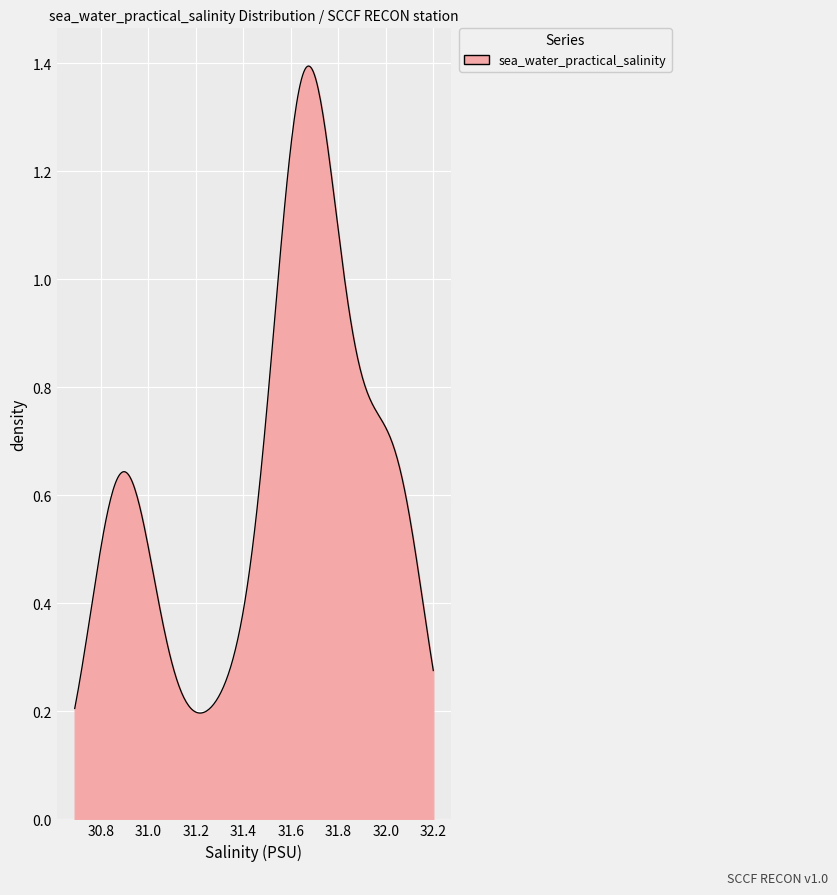

What is the average value?

31.6